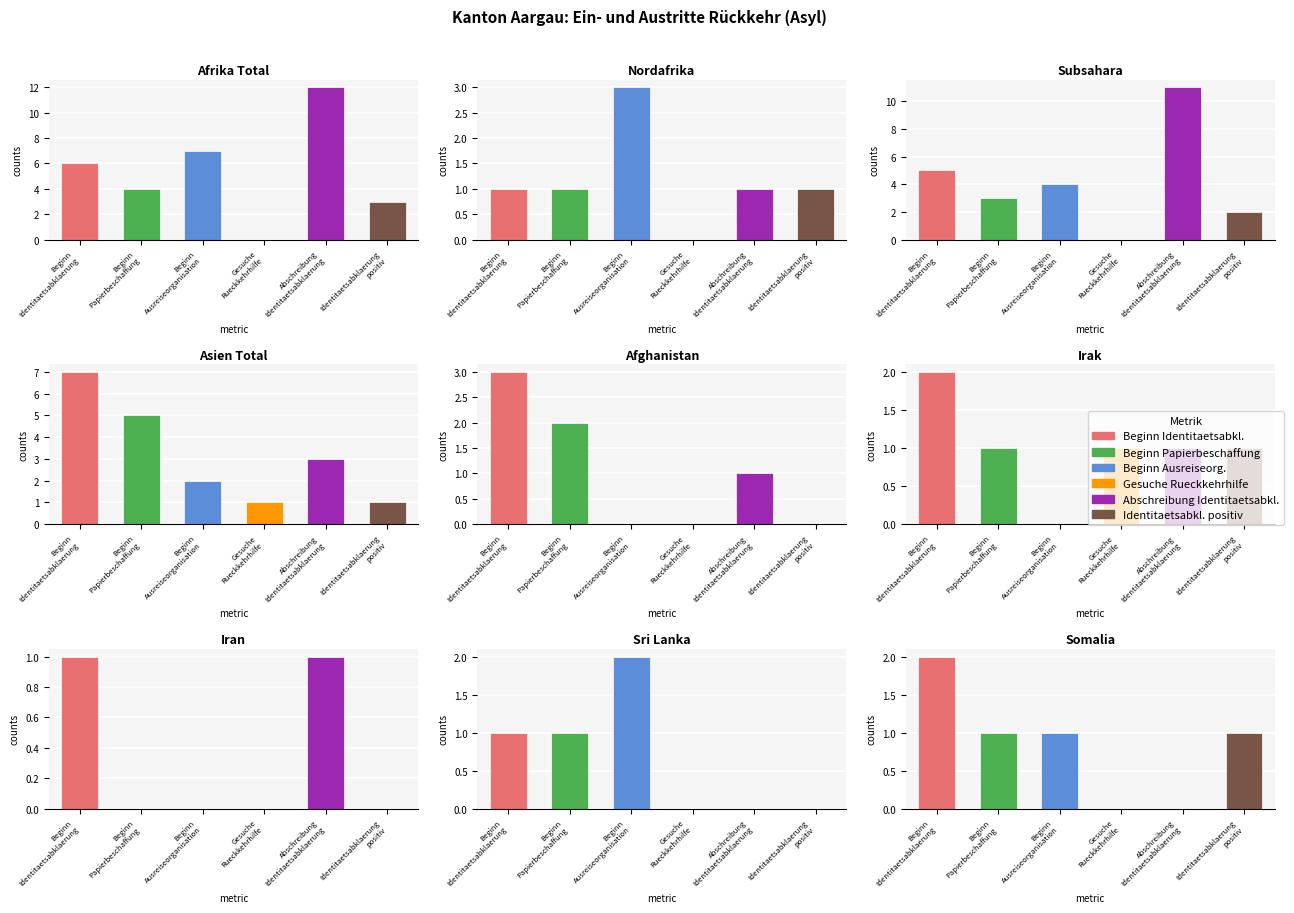

What is the maximum value for Gesuche Rueckkehrhilfe?

1